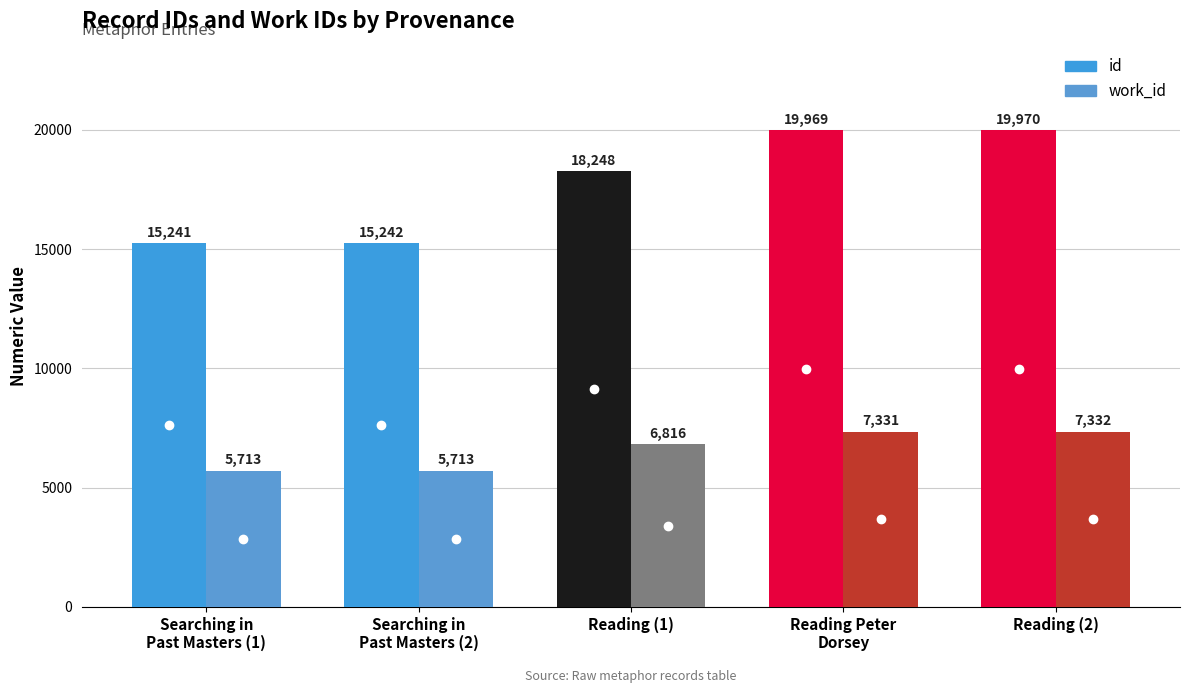

Reading right to left, transcribe all the data shown in this chart.

id: 19970	19969	18248	15242	15241
work_id: 7332	7331	6816	5713	5713